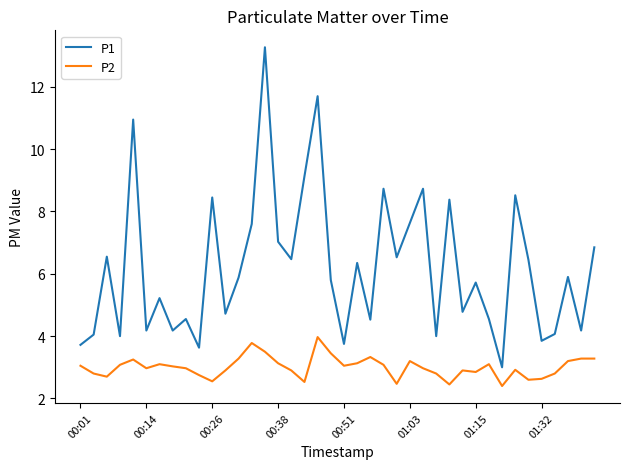

True or false: P1 has more than 1 points higher than both neighbors.

True